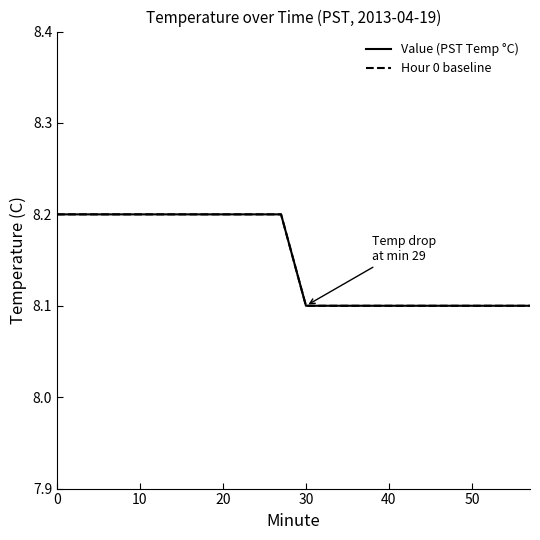

Does the chart display data point markers on the line(s)?

No